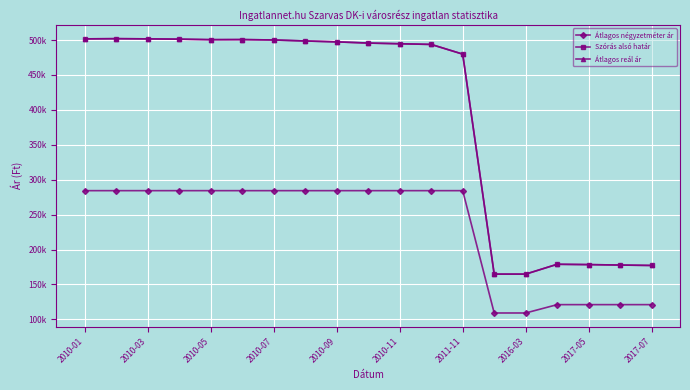

What is the greatest value displayed?

501969